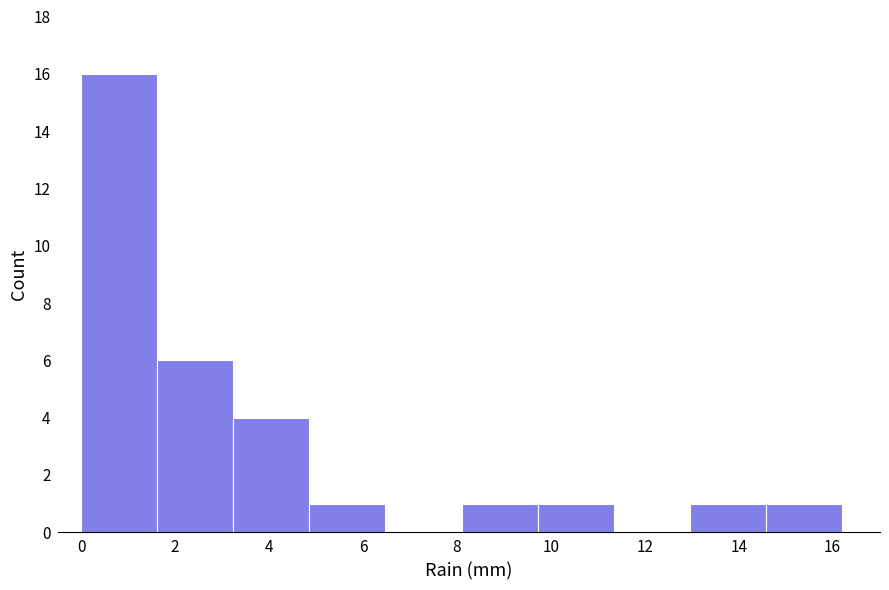

What is the height of the bar covering 4.86 to 6.48 on the x-axis? Neither the bar edges nor the heights are printed on the chart, so give them approximately, as read against the axes.

1